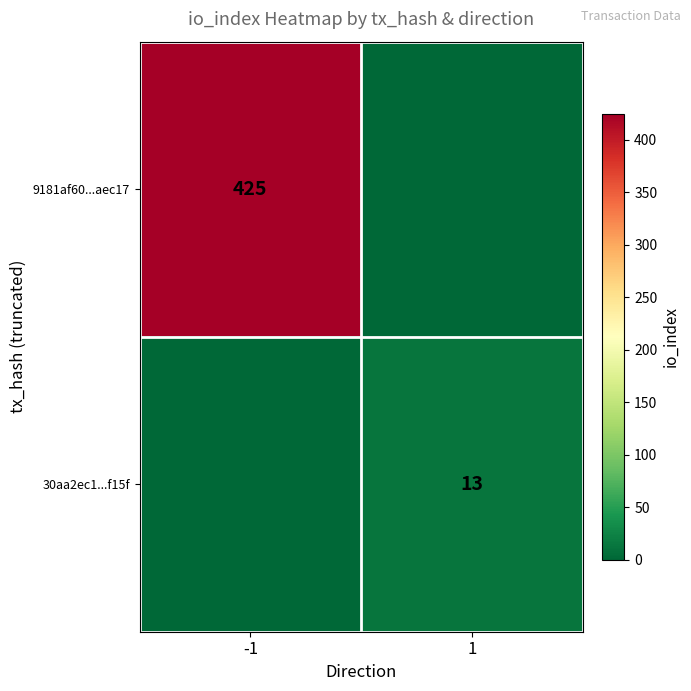

At which category is the sum across all series the highest?

-1